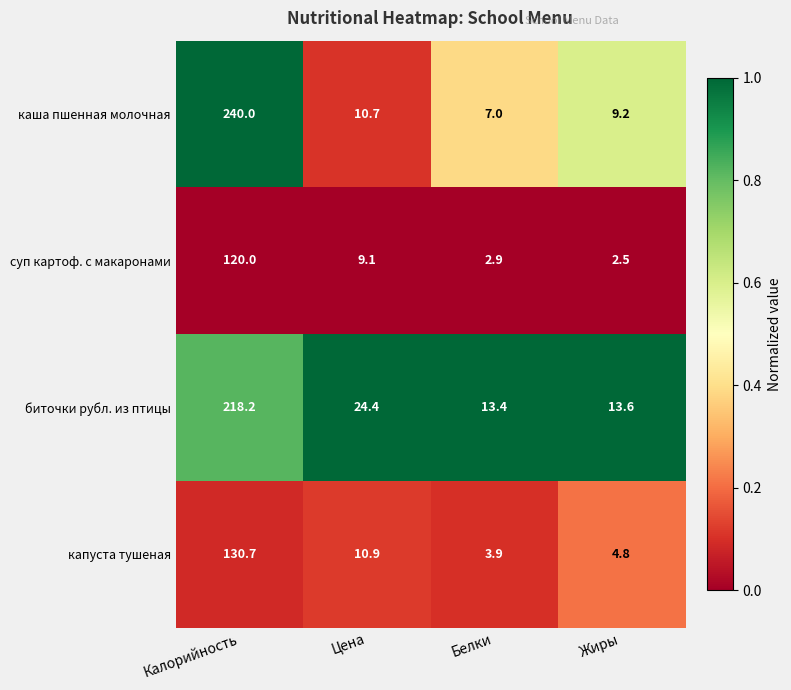

What is the total value across all series at Калорийность?

708.9